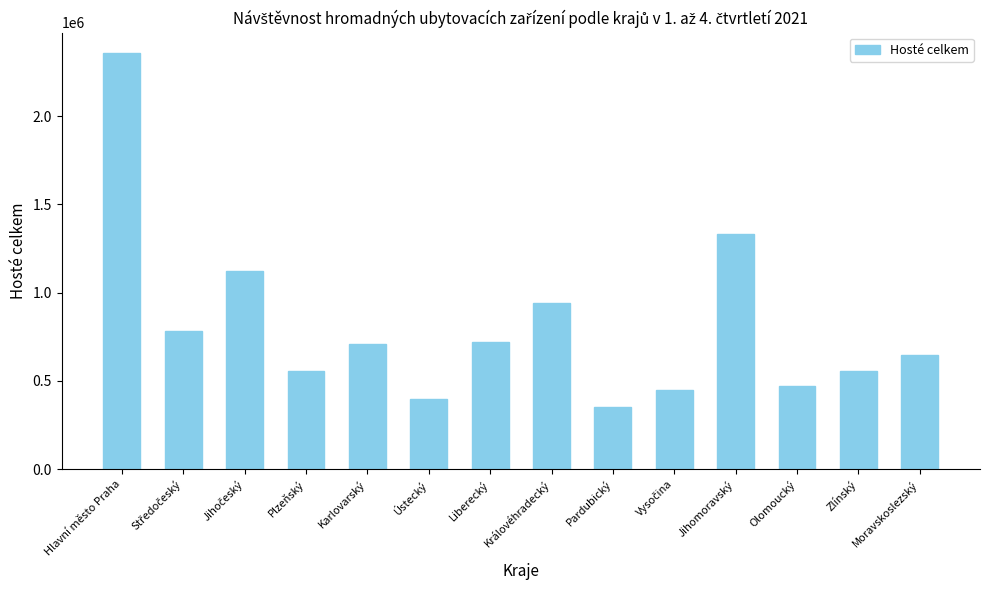

What is the approximate value at Hlavní město Praha, to the nearest 50?

2354700